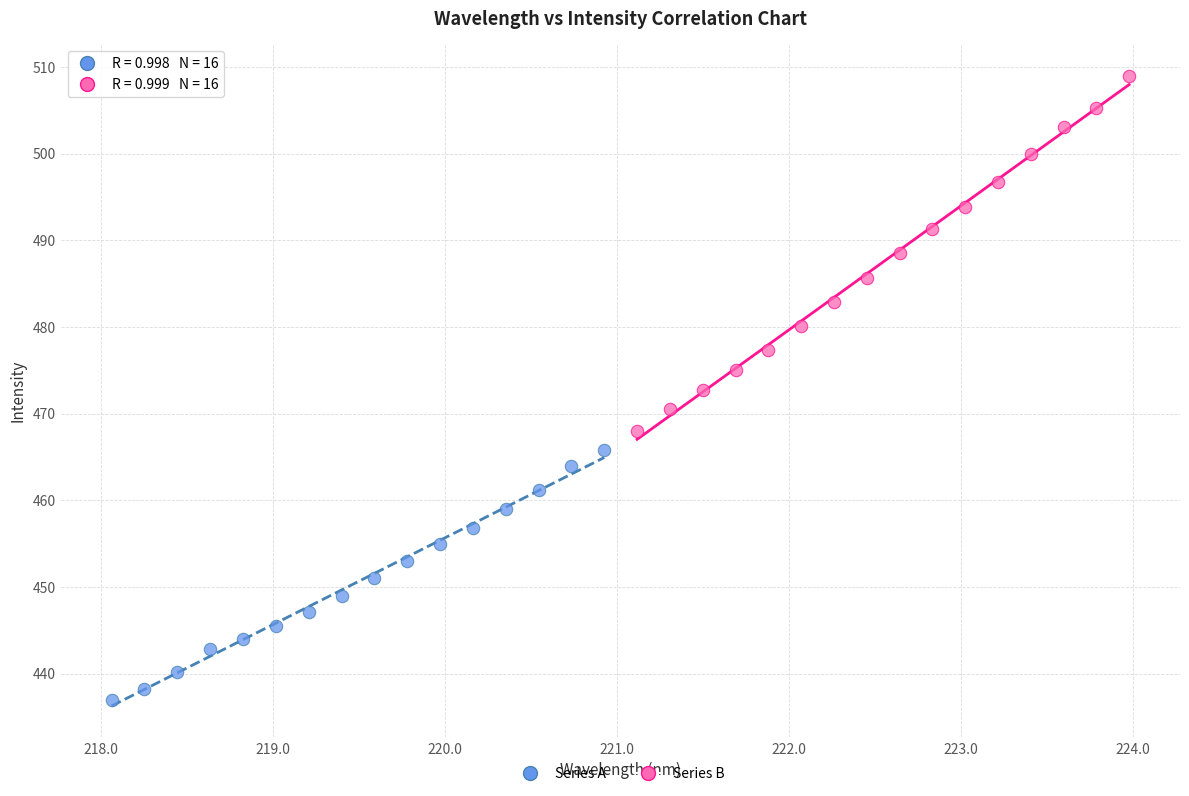

What are all the series names shown in the legend?

Series A, Series B